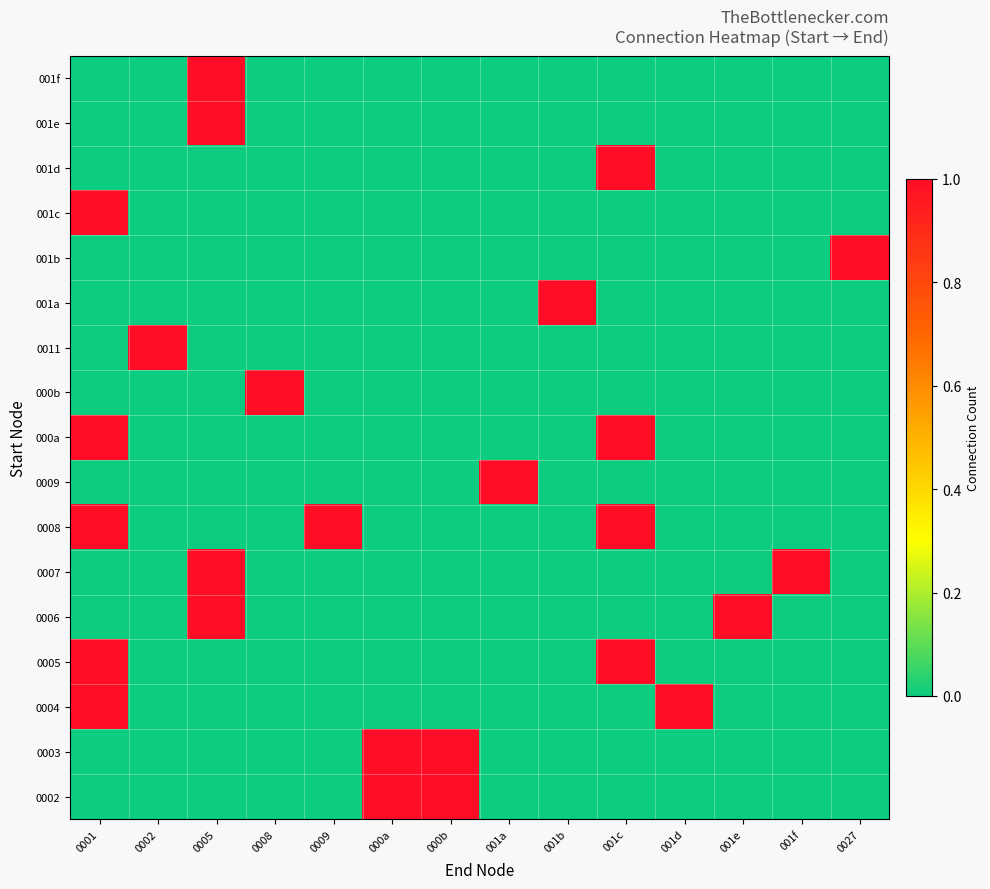

At how many categories does at least one series exceed 0?

14